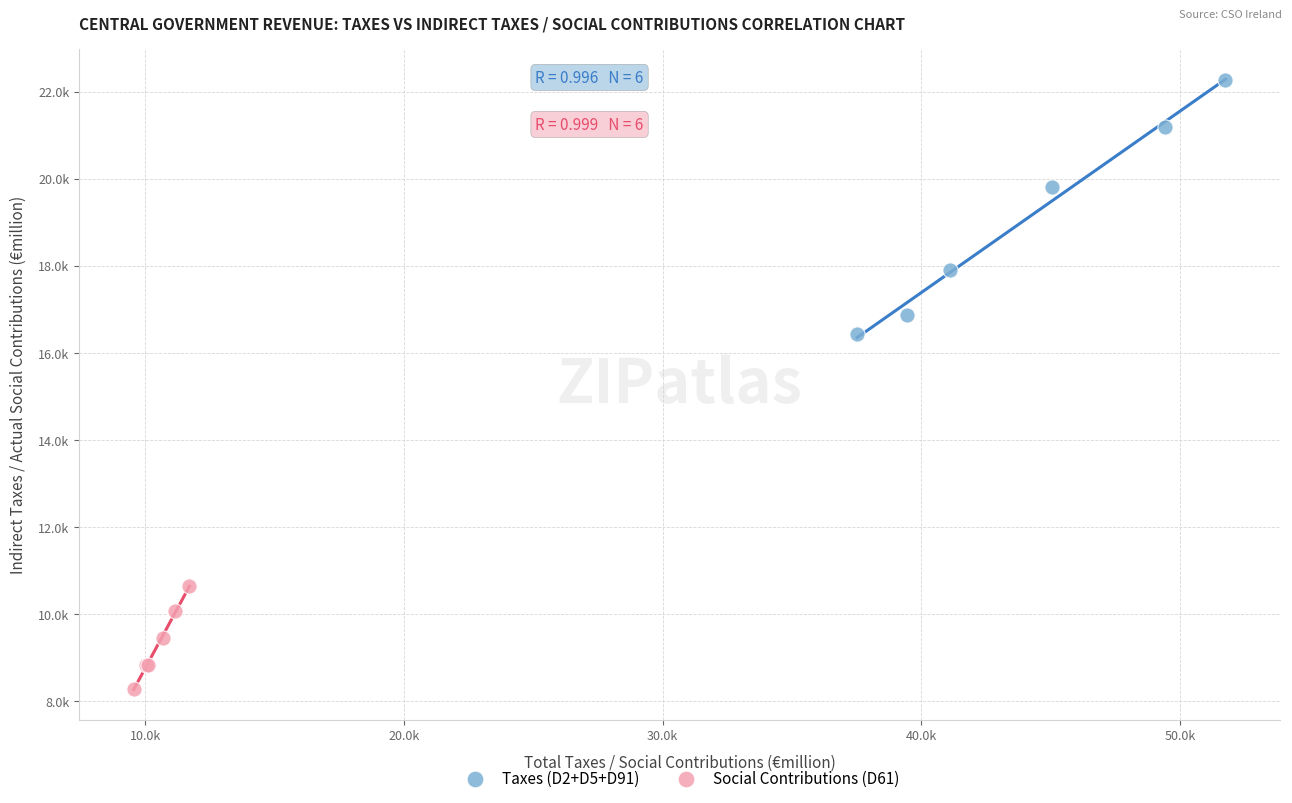

What are all the series names shown in the legend?

Taxes (D2+D5+D91), Social Contributions (D61)